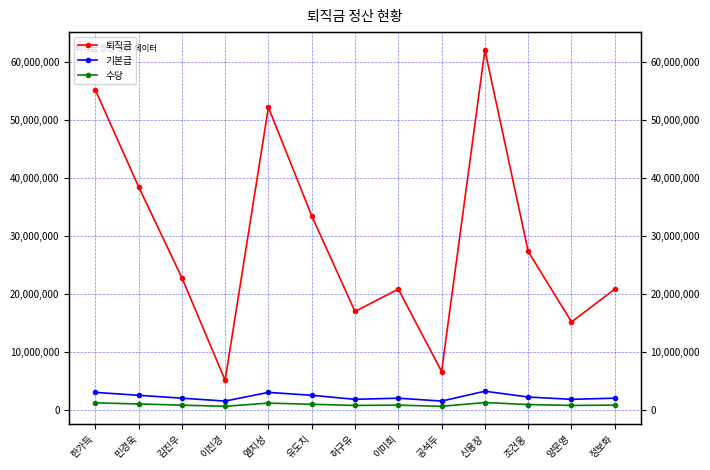

Is it true that 퇴직금 equals 55200000 at 한가득?

True